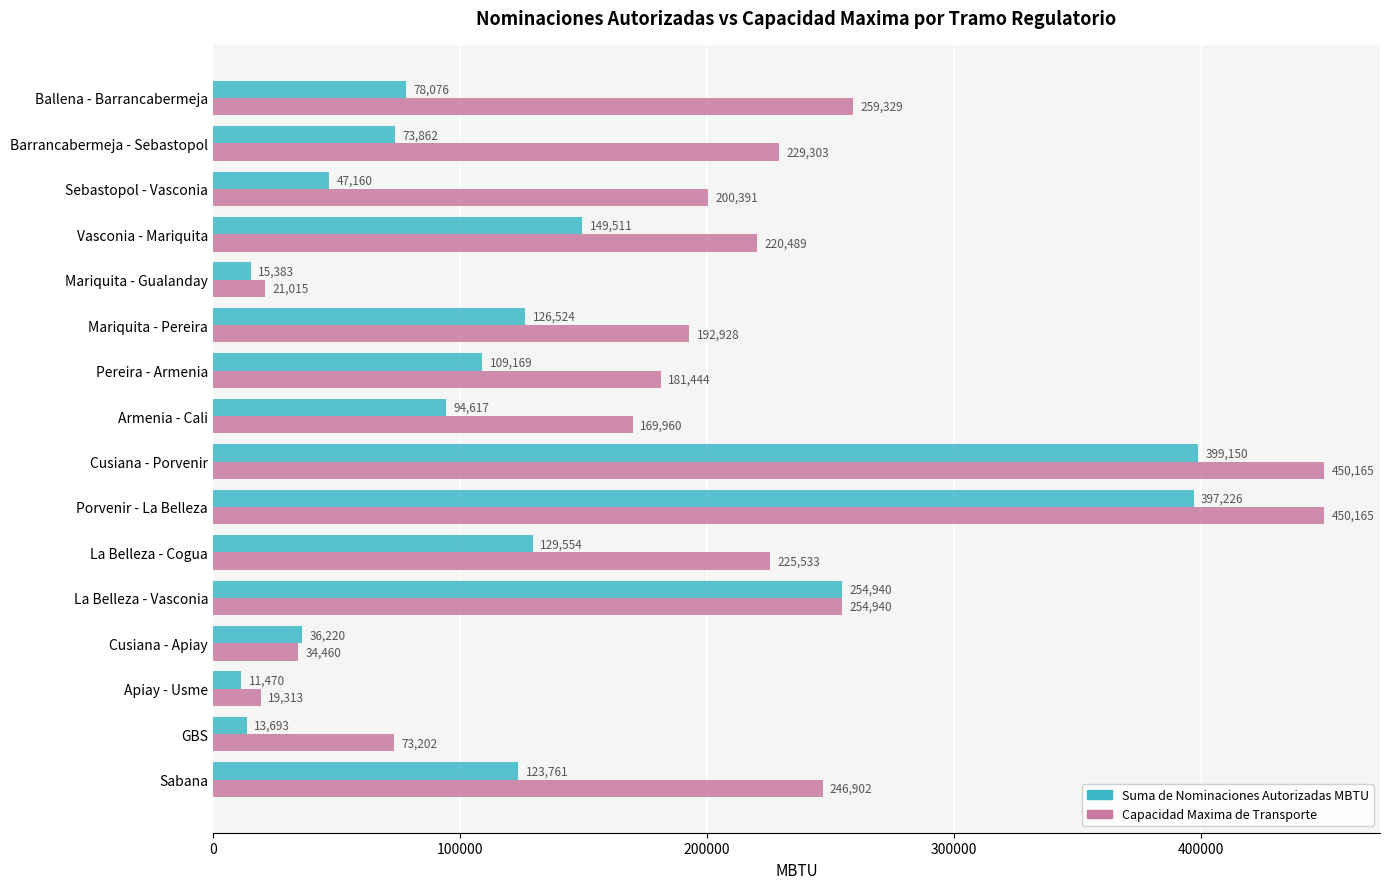

True or false: Suma de Nominaciones Autorizadas MBTU has a value of 149511.0 at Vasconia - Mariquita.

True